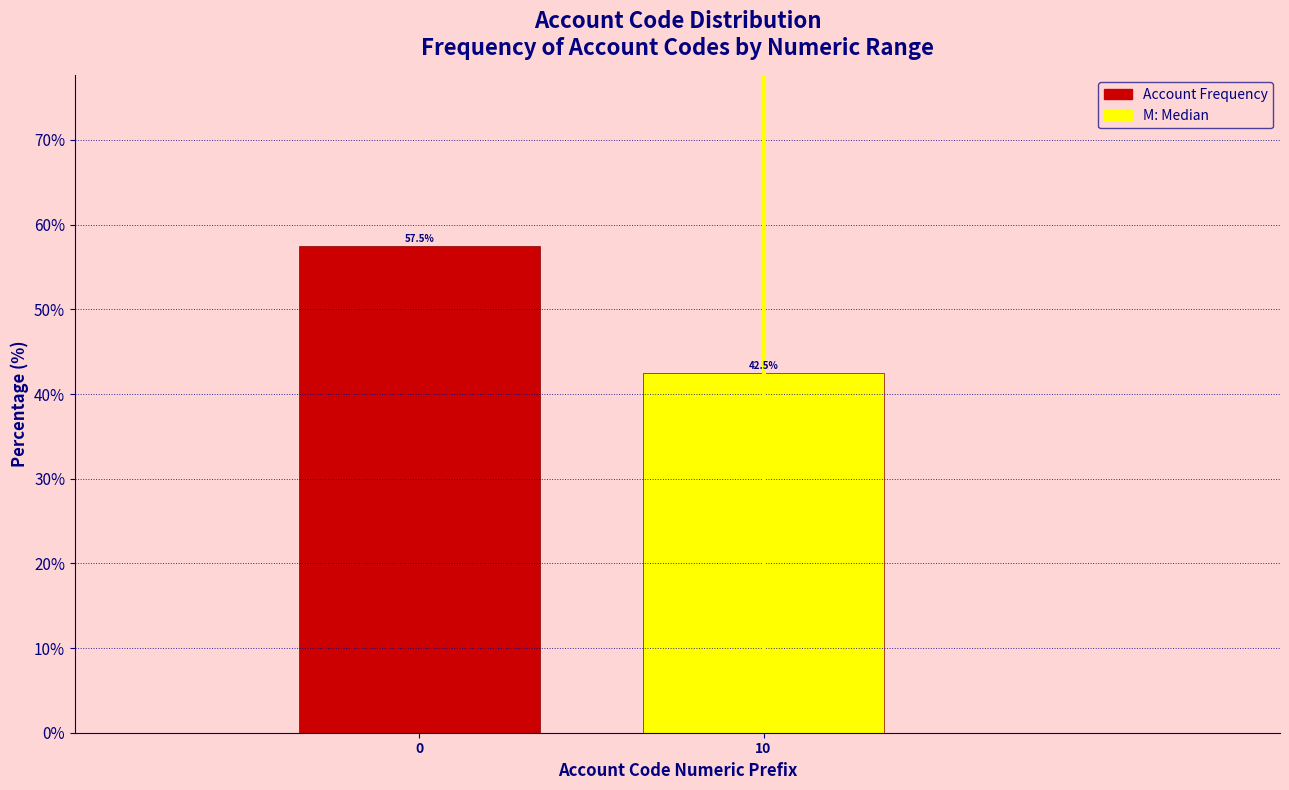

Reading left to right, transcribe all the data shown in this chart.

0=57.5	10=42.5